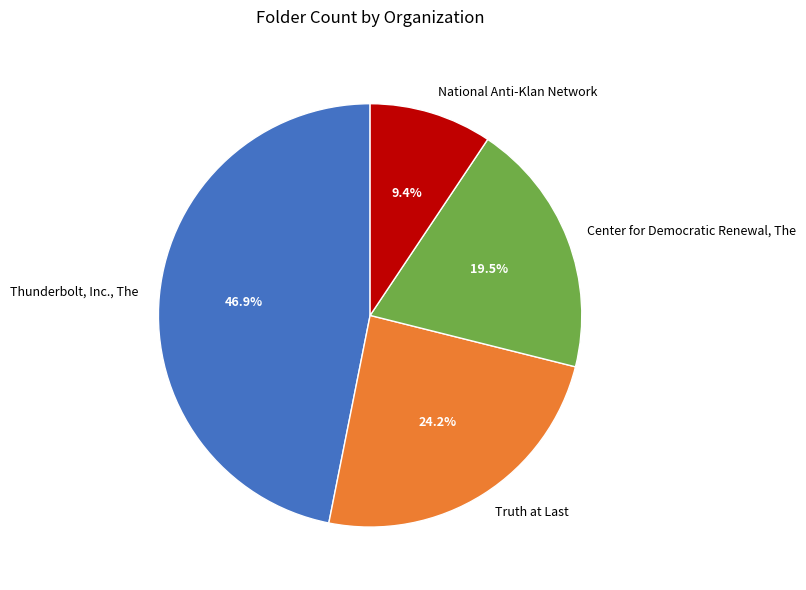

Is there a majority slice in this chart?

No